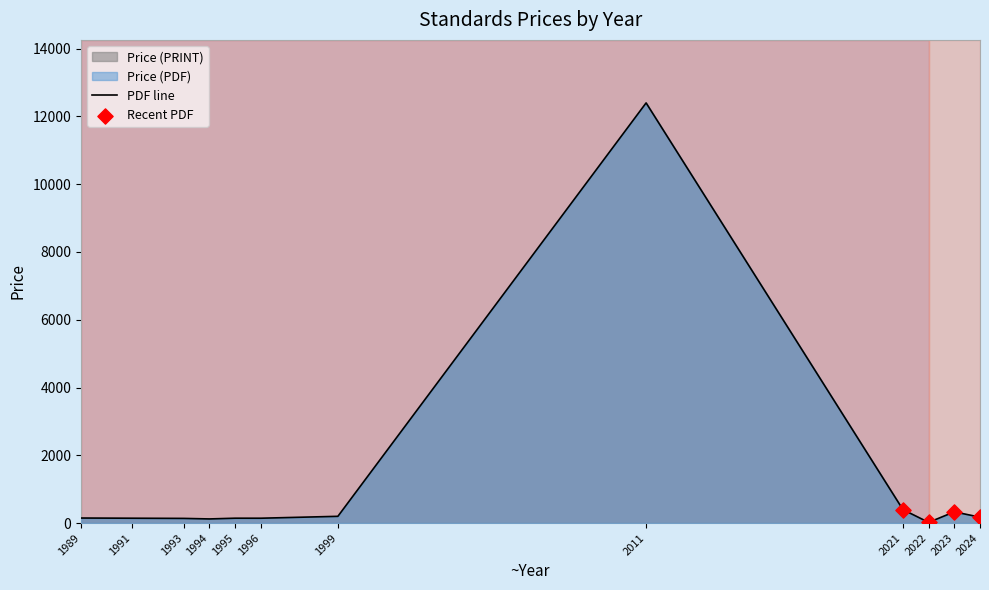

Between 1996 and 1991, which is larger?

1996